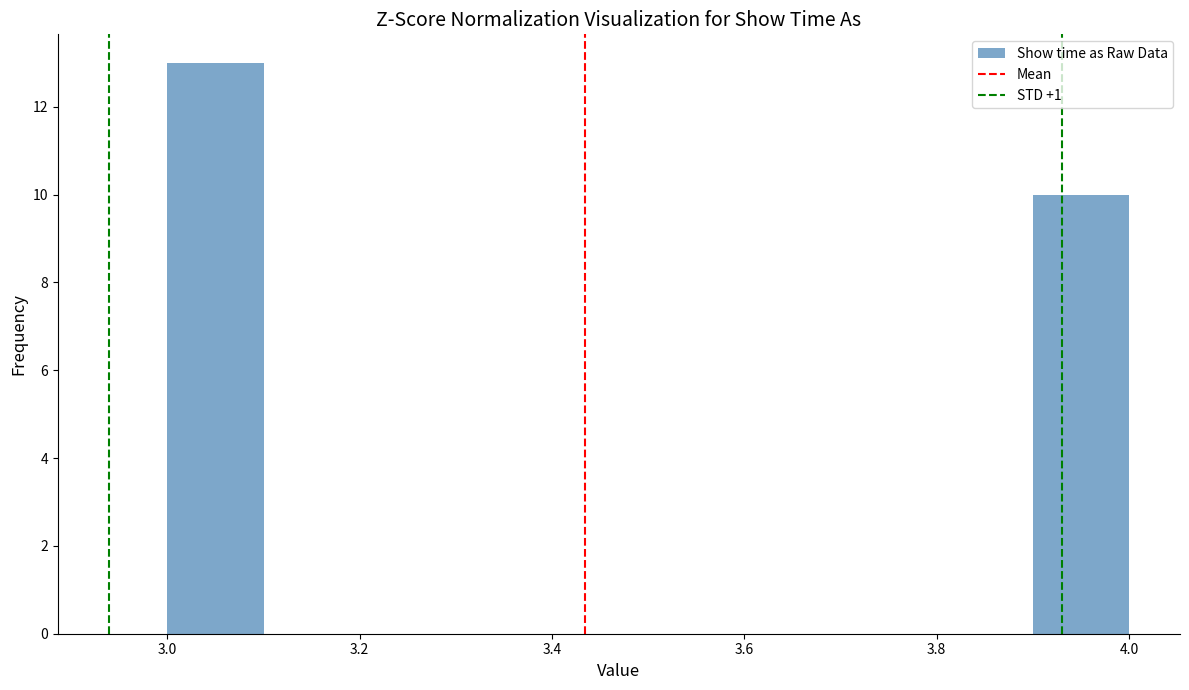

Which range on the x-axis has the tallest bar?

3.0 to 3.1